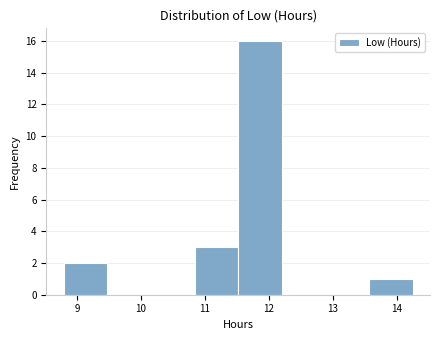

Which range on the x-axis has the tallest bar?

11.5 to 12.2